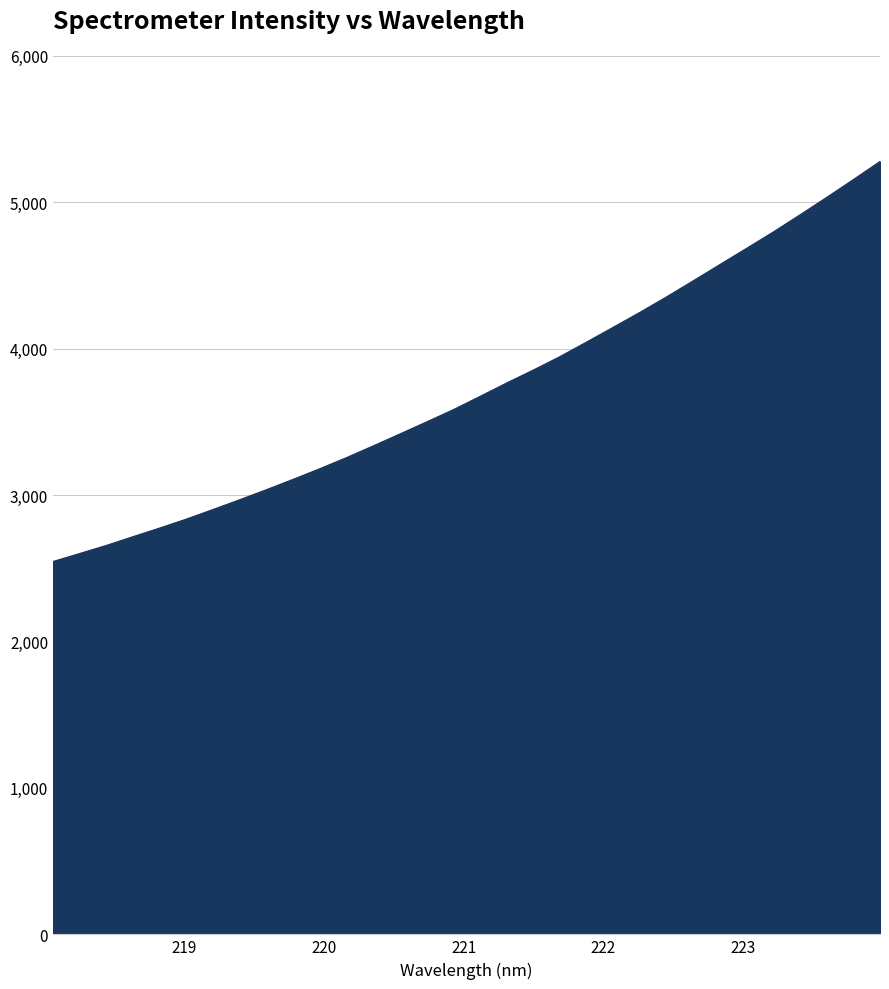

What is the difference between the maximum and minimum values?

2731.8